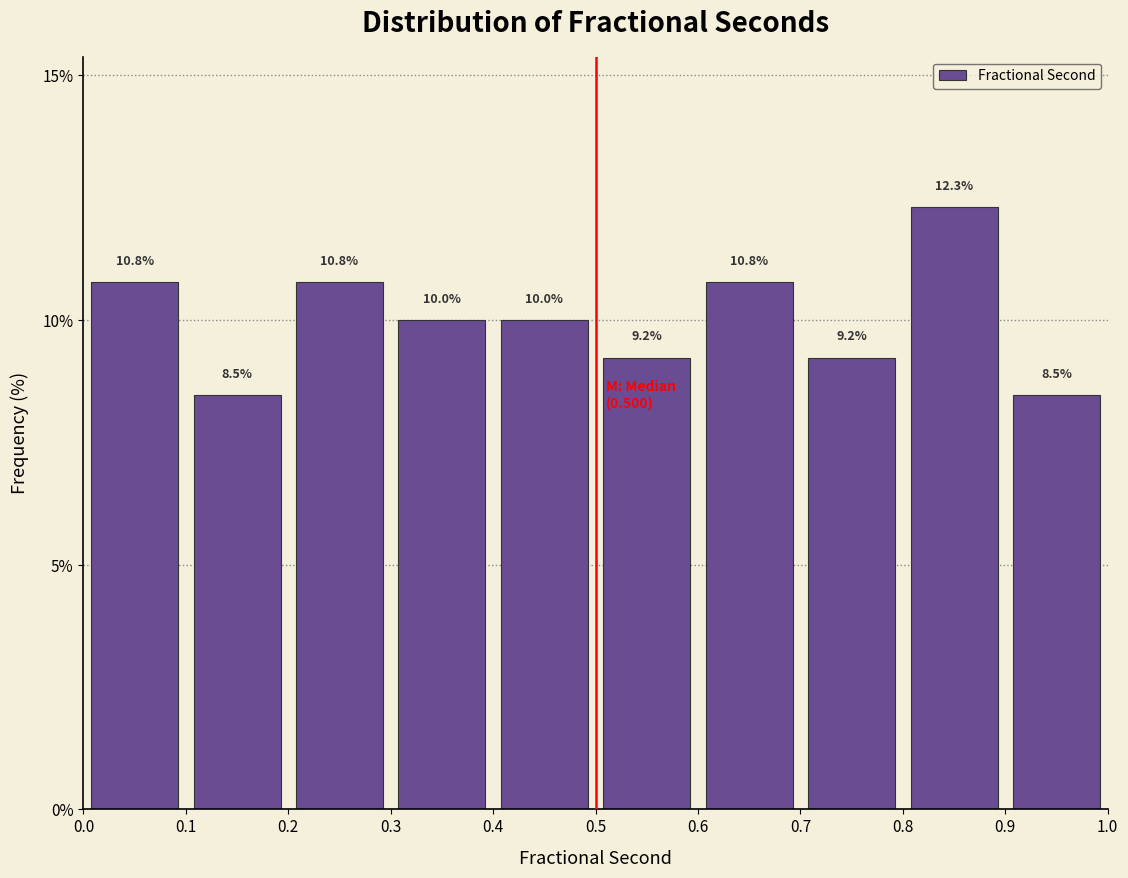

Which range on the x-axis has the tallest bar?

0.8 to 0.9